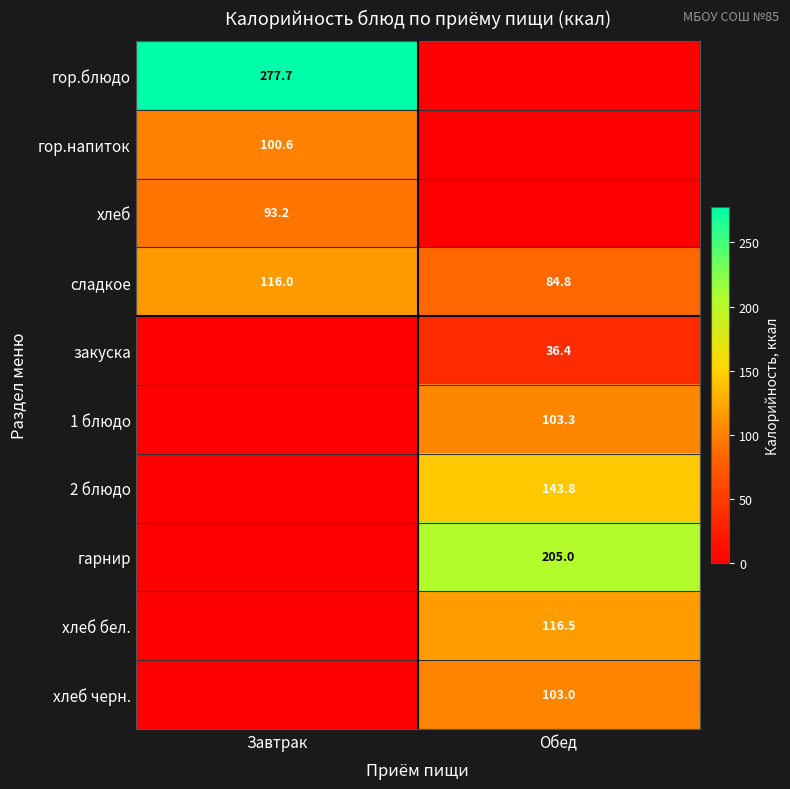

Is the value of хлеб at Завтрак greater than the value of хлеб бел. at Обед?

No